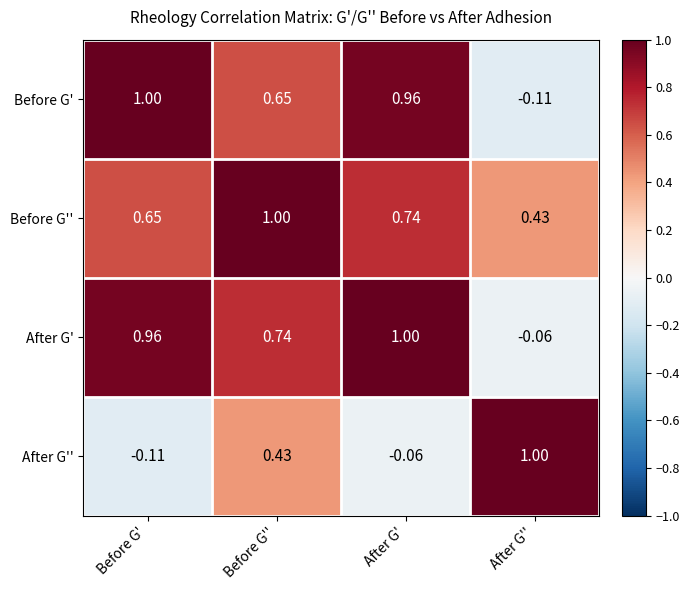

At which label does After G'' reach its peak?

After G''